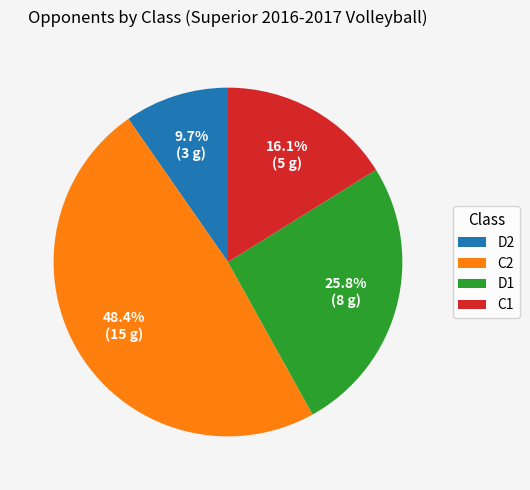

To the nearest percent, what is the average slice percentage?

25%